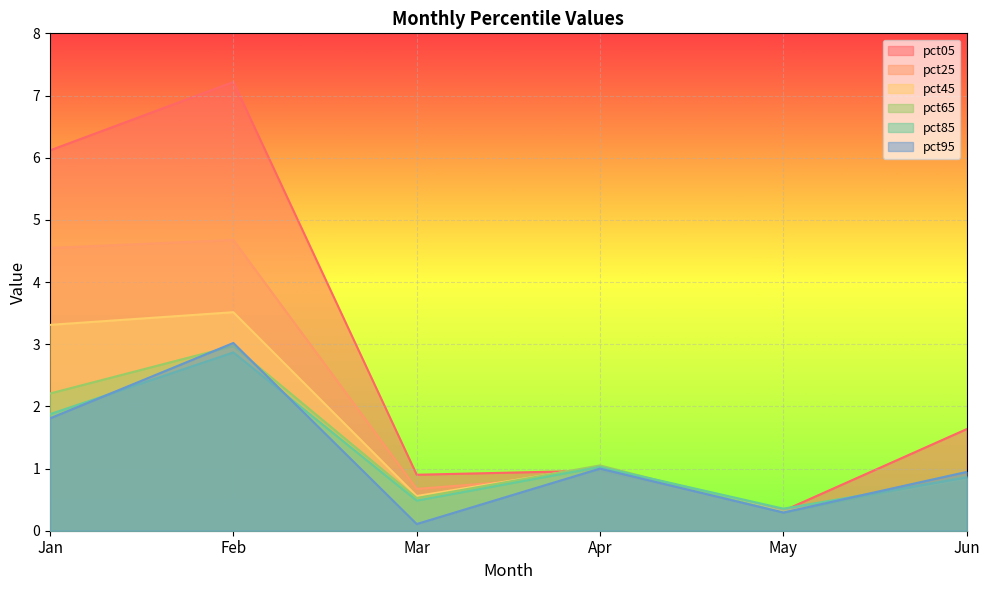

How many interior local valleys does the pct95 series have?

2